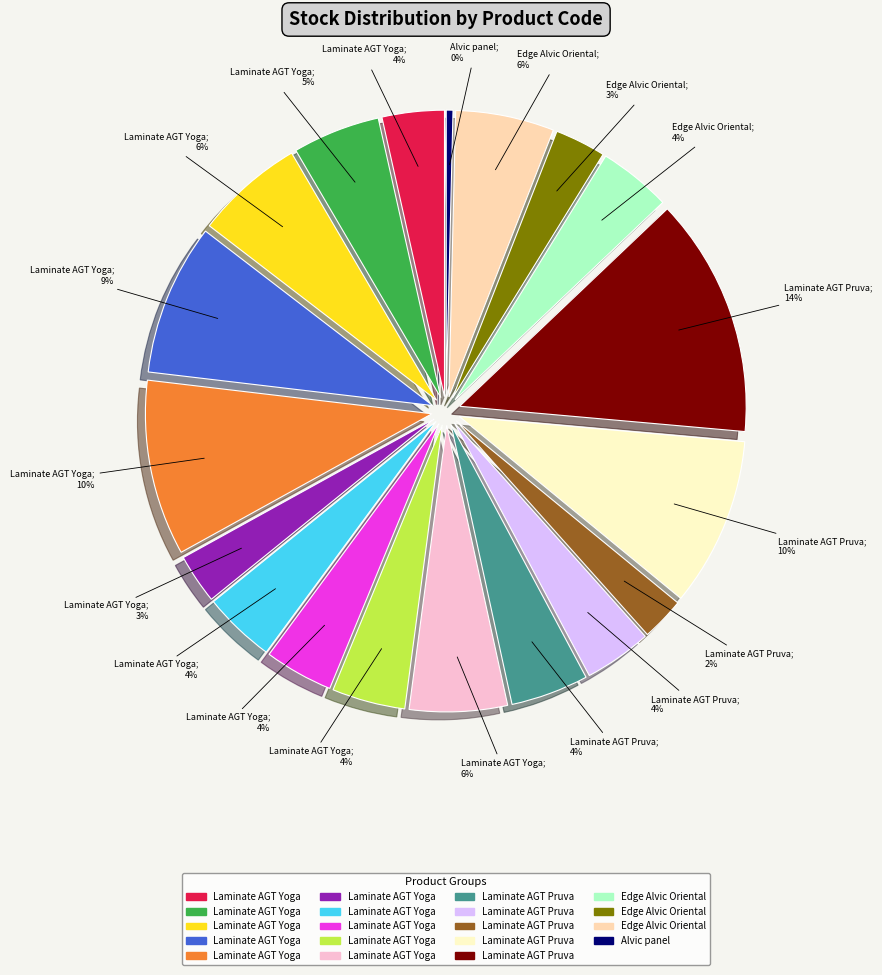

Count the number of slices in the pie.

19